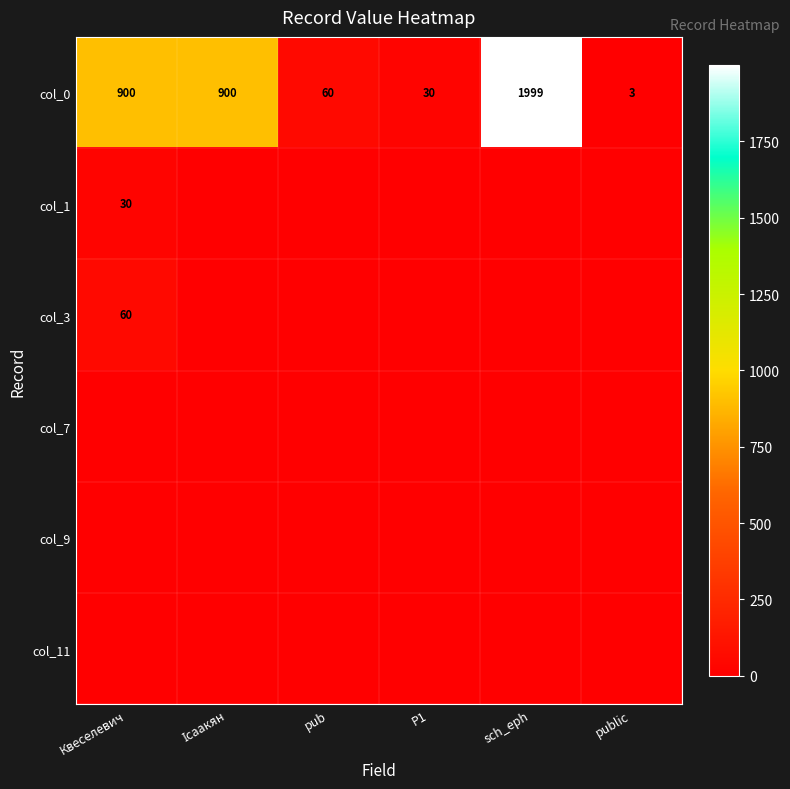

Which category has the highest value across all series?

sch_eph